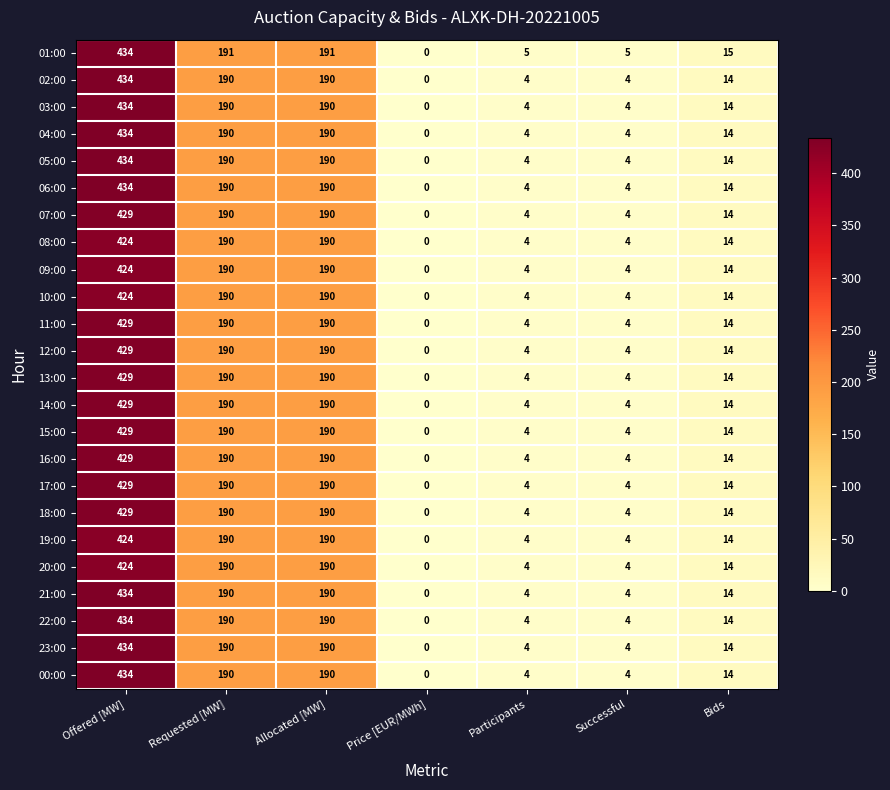

Count the number of data series in this chart.

24